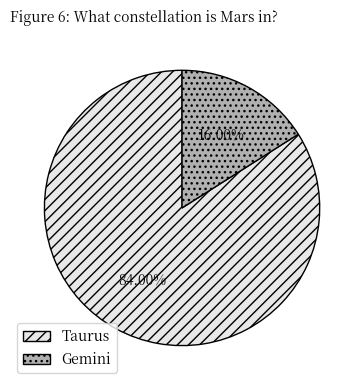

To the nearest percent, what is the average slice percentage?

50%